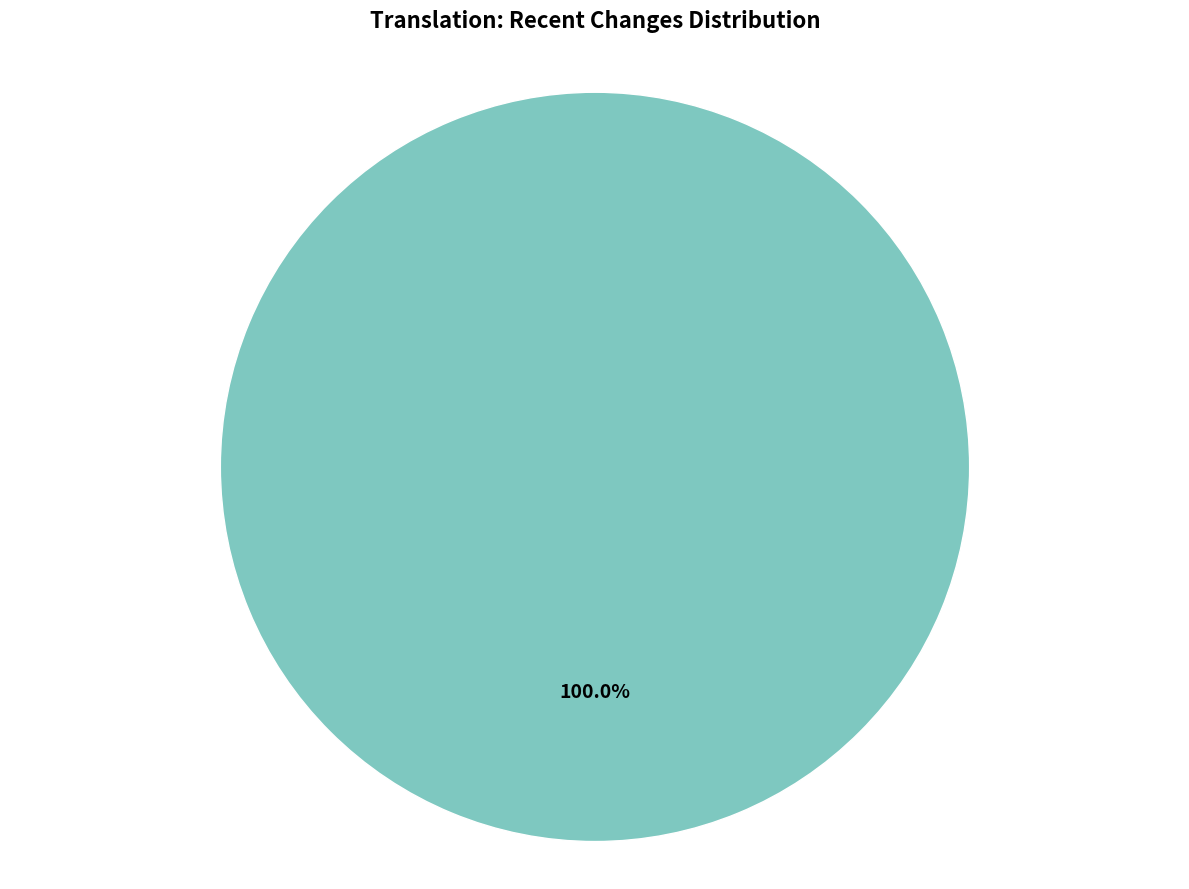

How many segments does this pie chart have?

2